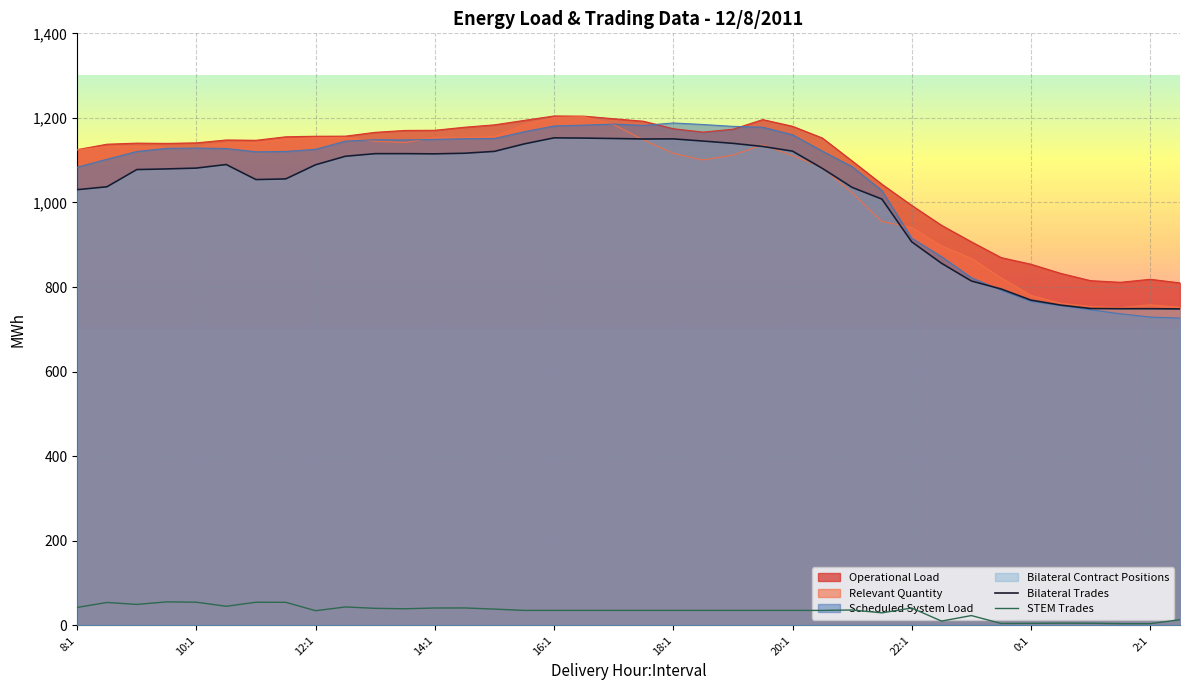

True or false: Operational Load has a value of 1918.7 at 9:2.

False